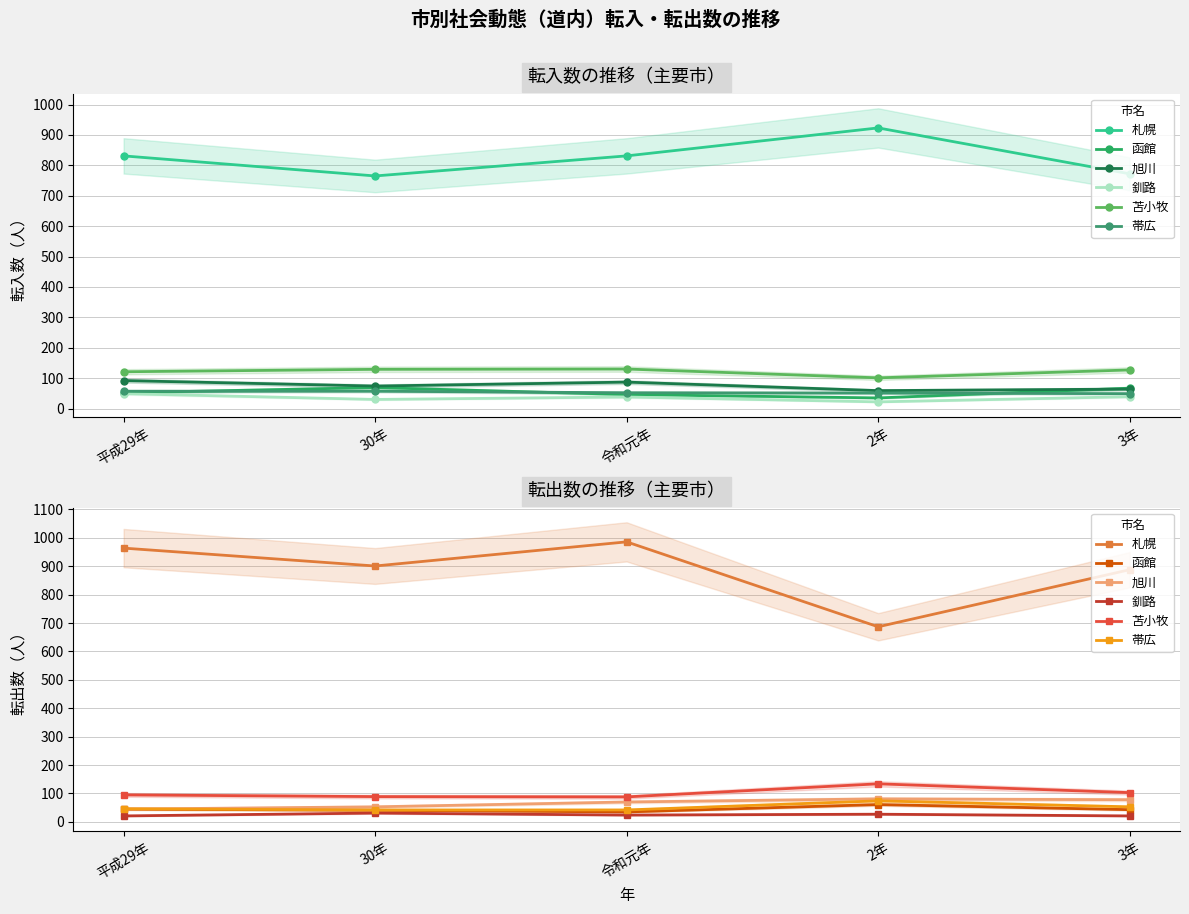

Between 2年 and 30年, which is larger?

30年